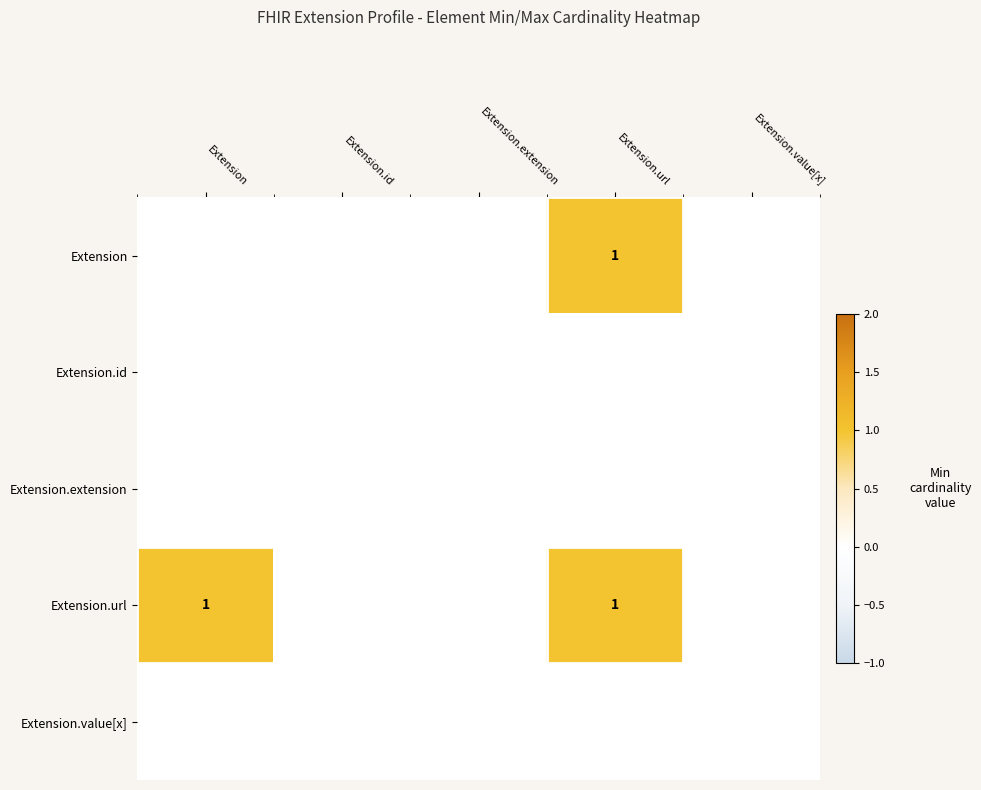

At which label does Extension.url reach its peak?

Extension